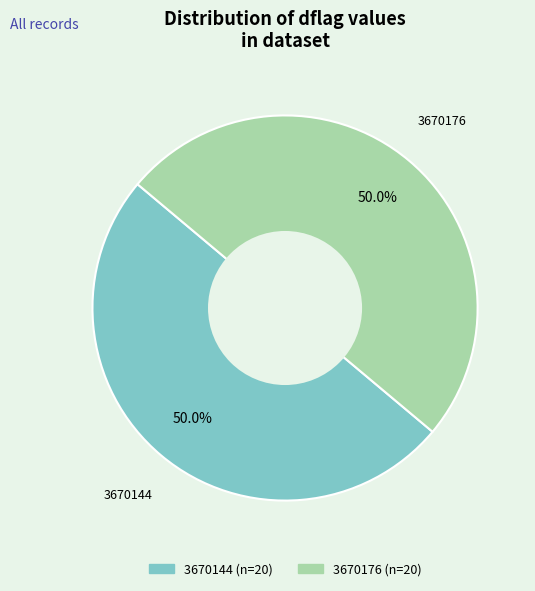

How many slices are in this pie chart?

2